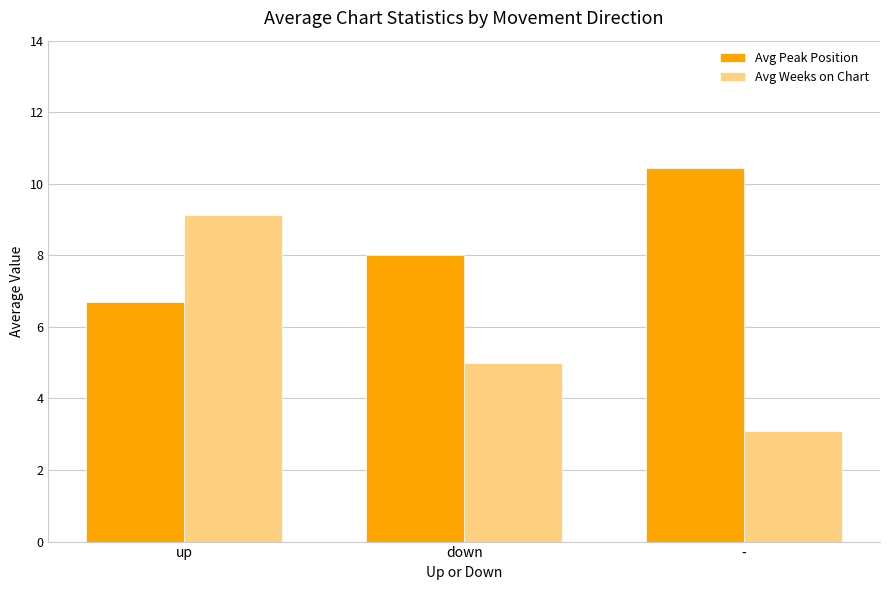

Read the Avg Peak Position value at down.

8.0